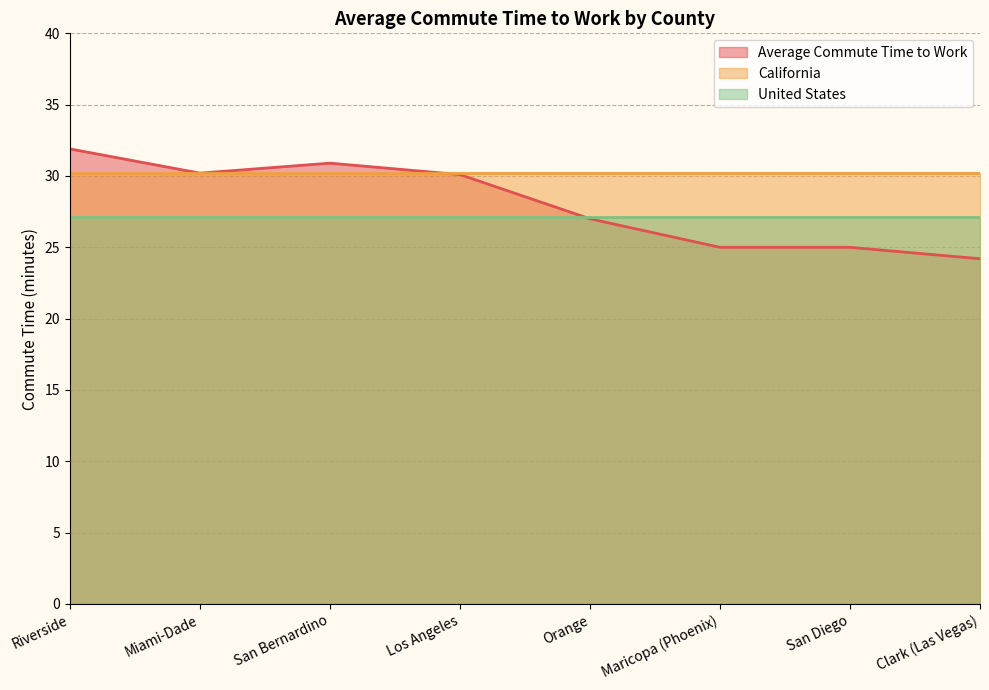

Reading left to right, extract all data points from this chart.

Average Commute Time to Work: Riverside=31.9	Miami-Dade=30.2	San Bernardino=30.9	Los Angeles=30.1	Orange=27.0	Maricopa (Phoenix)=25.0	San Diego=25.0	Clark (Las Vegas)=24.2
United States: Riverside=27.1	Miami-Dade=27.1	San Bernardino=27.1	Los Angeles=27.1	Orange=27.1	Maricopa (Phoenix)=27.1	San Diego=27.1	Clark (Las Vegas)=27.1
California: Riverside=30.2	Miami-Dade=30.2	San Bernardino=30.2	Los Angeles=30.2	Orange=30.2	Maricopa (Phoenix)=30.2	San Diego=30.2	Clark (Las Vegas)=30.2